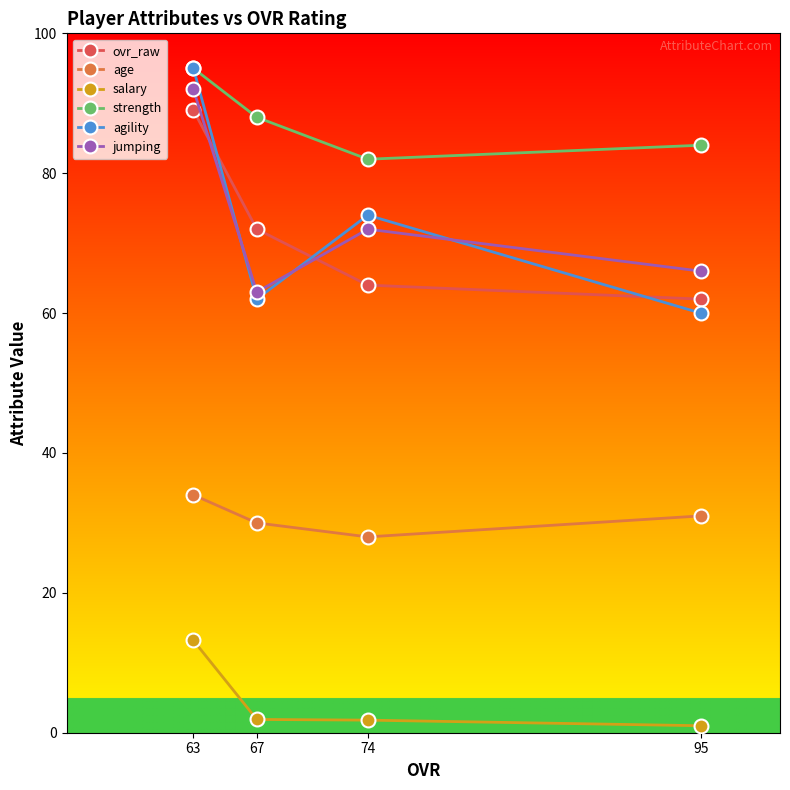

Rank the categories by agility value from highest to lowest.

63, 74, 67, 95